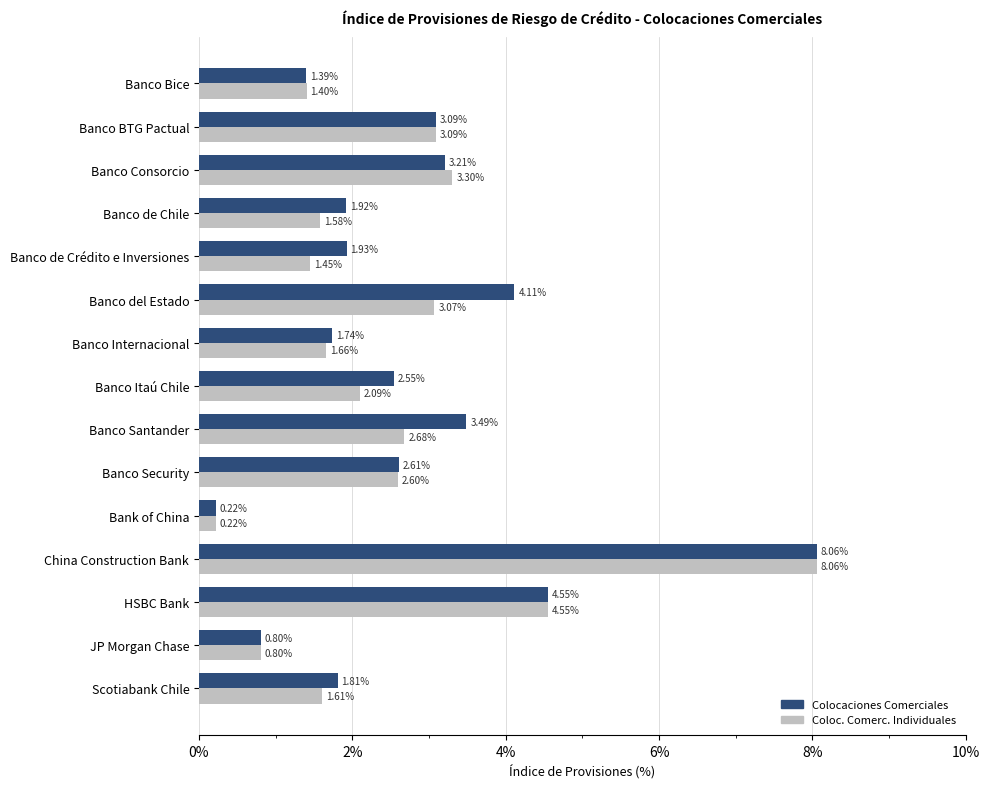

What is the total value across all series at Banco Consorcio?

6.5